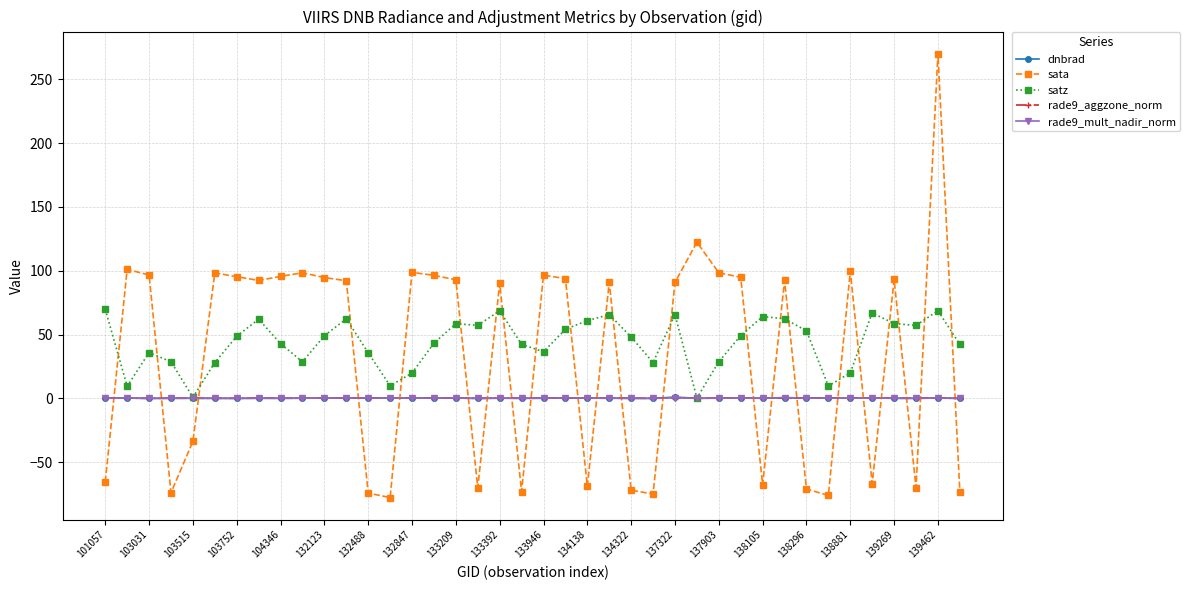

After their last crossing, which series has the higher values: sata or dnbrad?

dnbrad